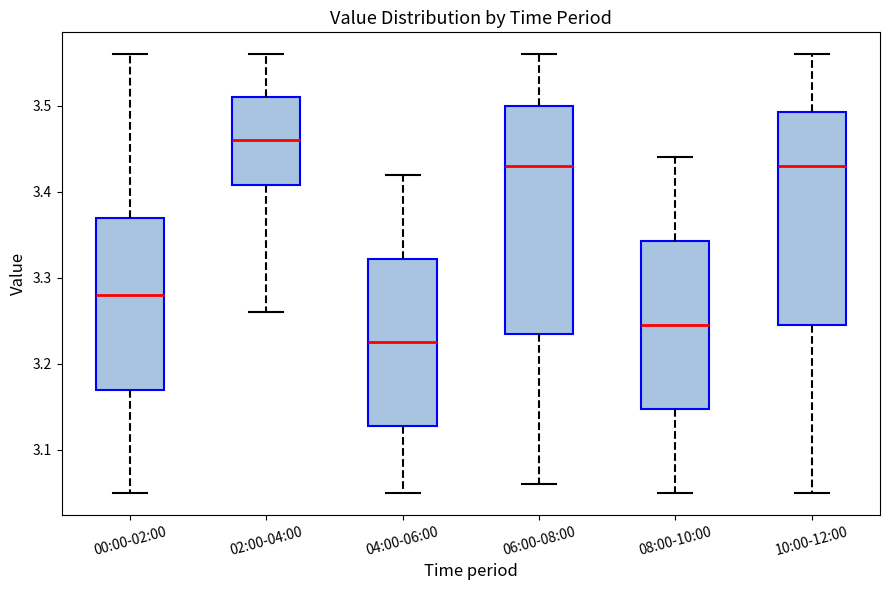

Which box has the lowest median line?

04:00-06:00